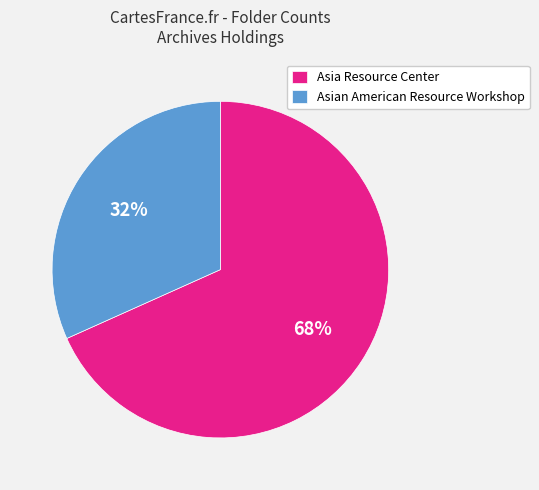

What is the smallest slice in the pie chart?

Asian American Resource Workshop